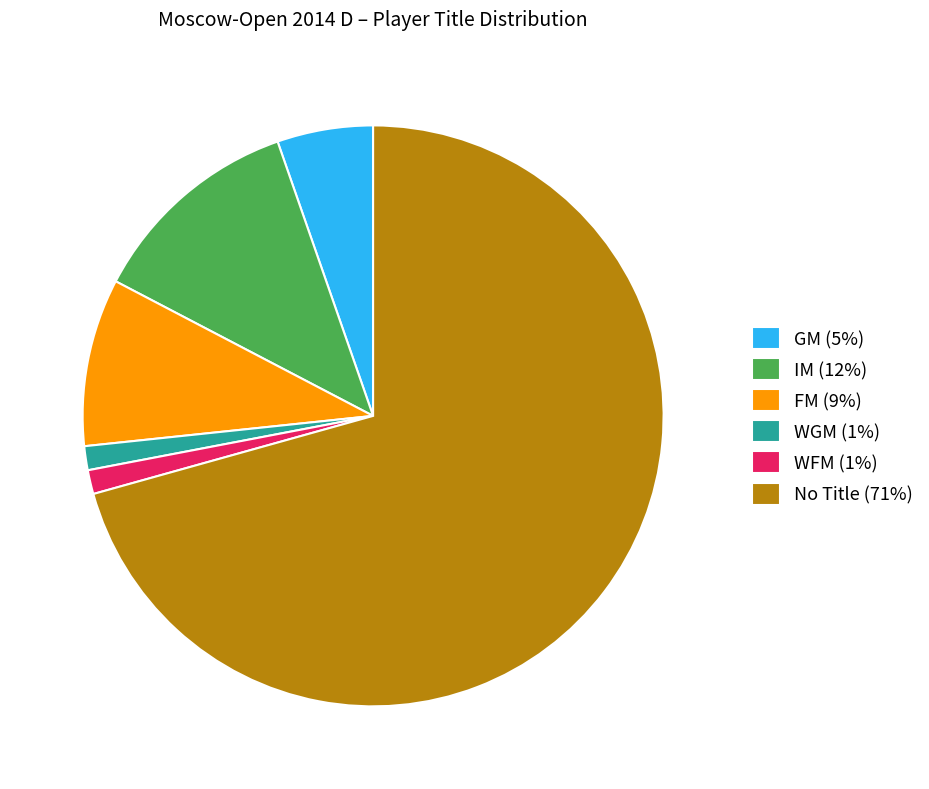

Which slice represents more than half of the pie?

No Title (71%)